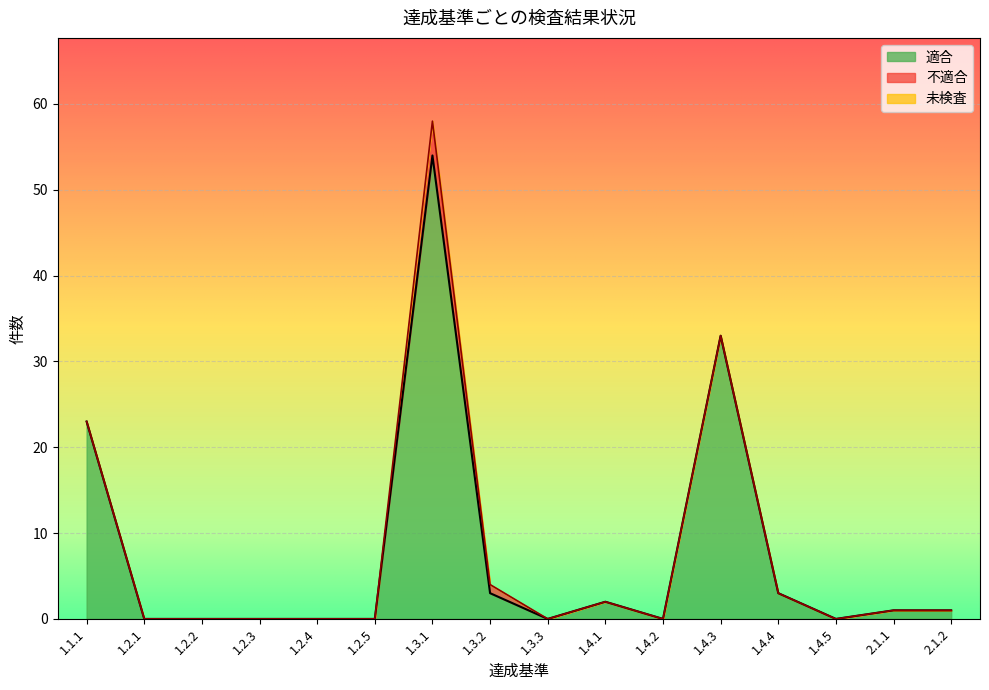

Rank the series by their maximum value, from lowest to highest.

未検査, 不適合, 適合